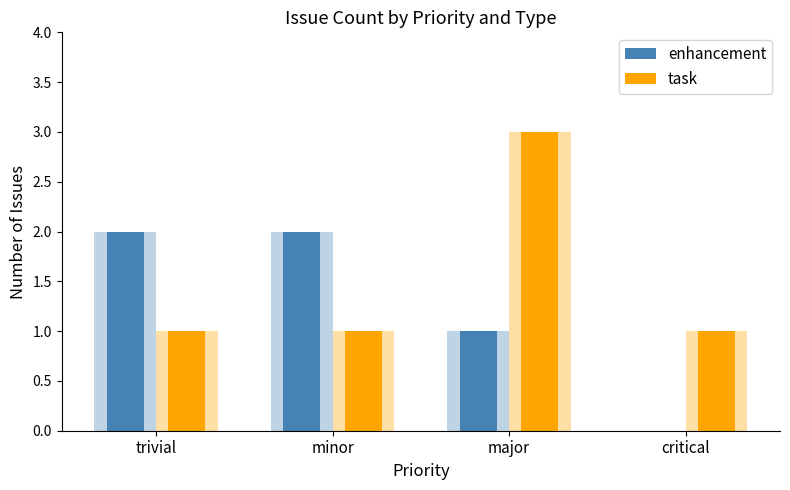

Reading right to left, list all the values displayed in this chart.

enhancement: 0	1	2	2
task: 1	3	1	1